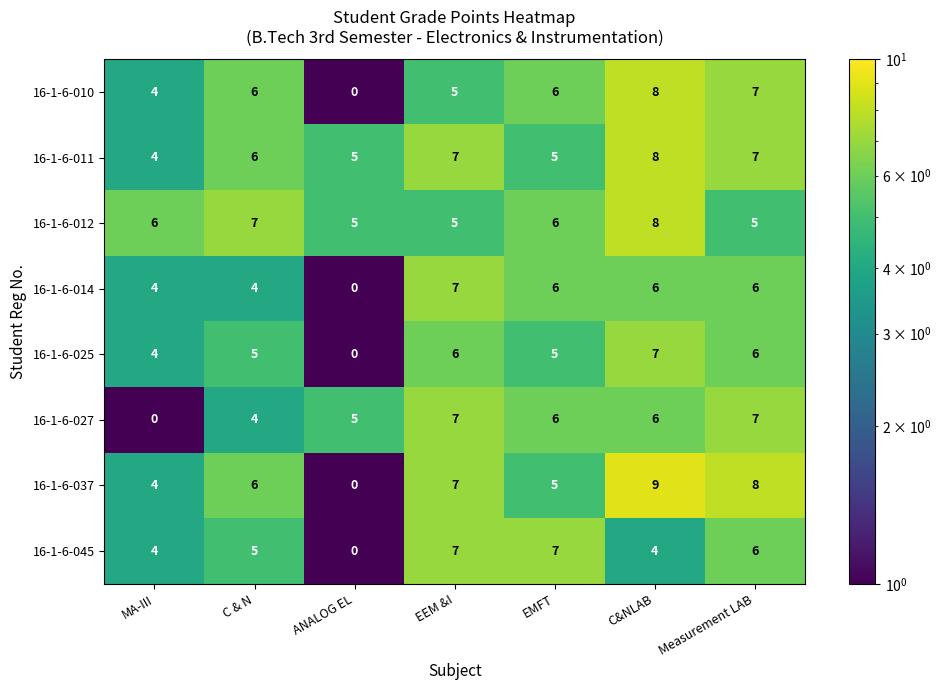

What is the total value across all series at EMFT?

46